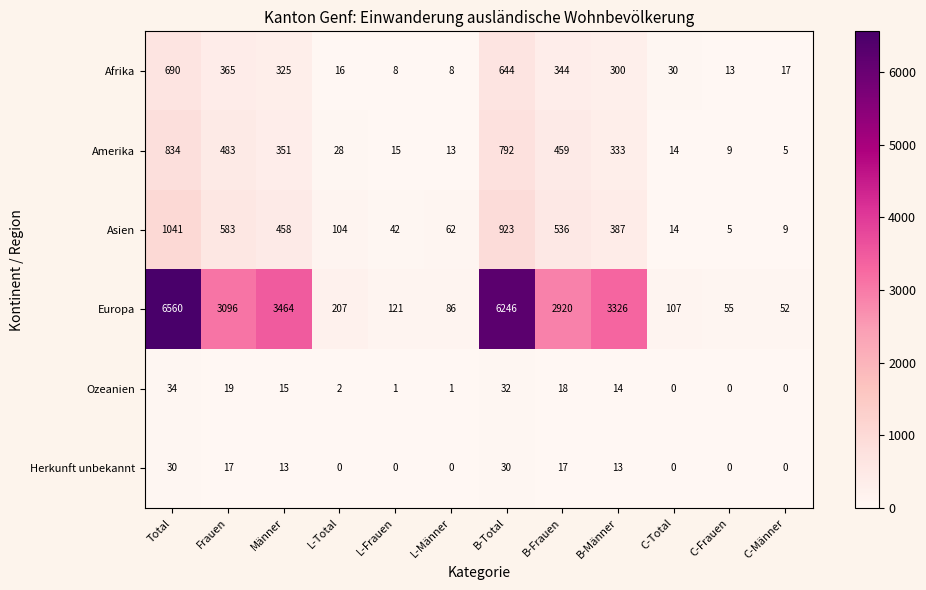

How many data points does each series have?

12